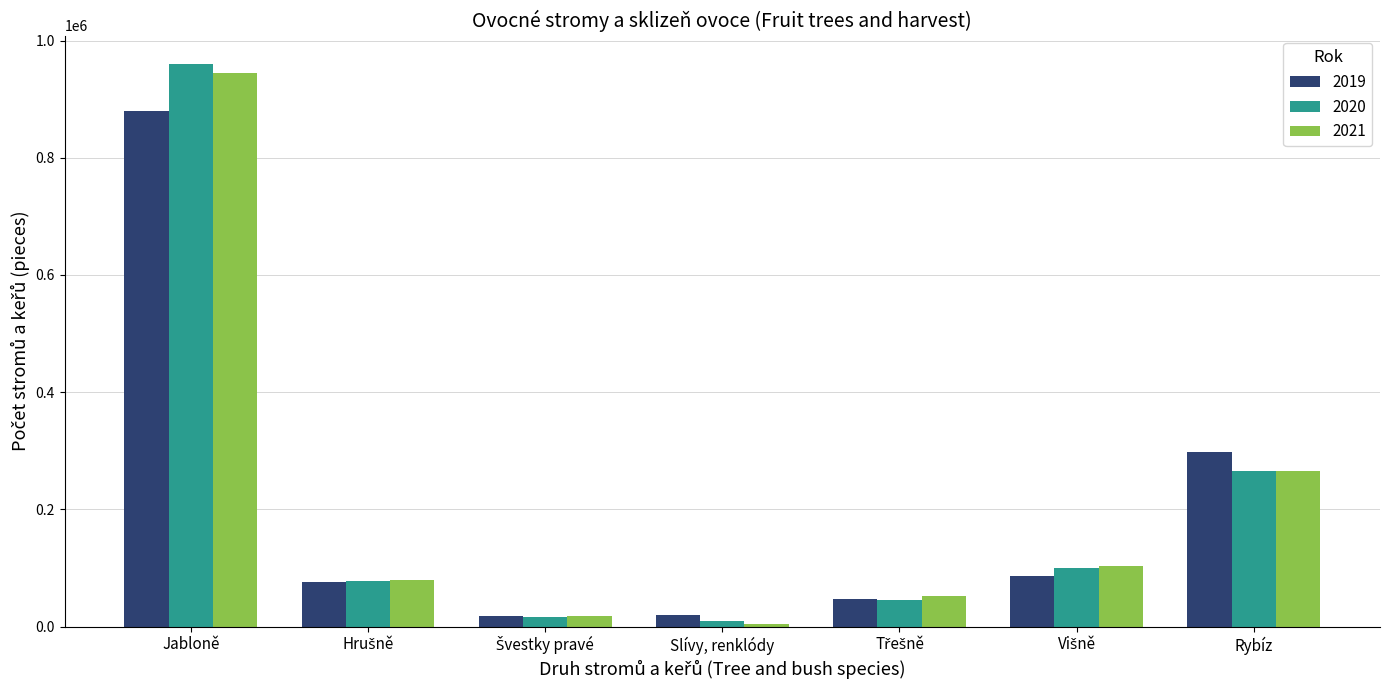

Which category has the lowest value across all series?

Slívy, renklódy